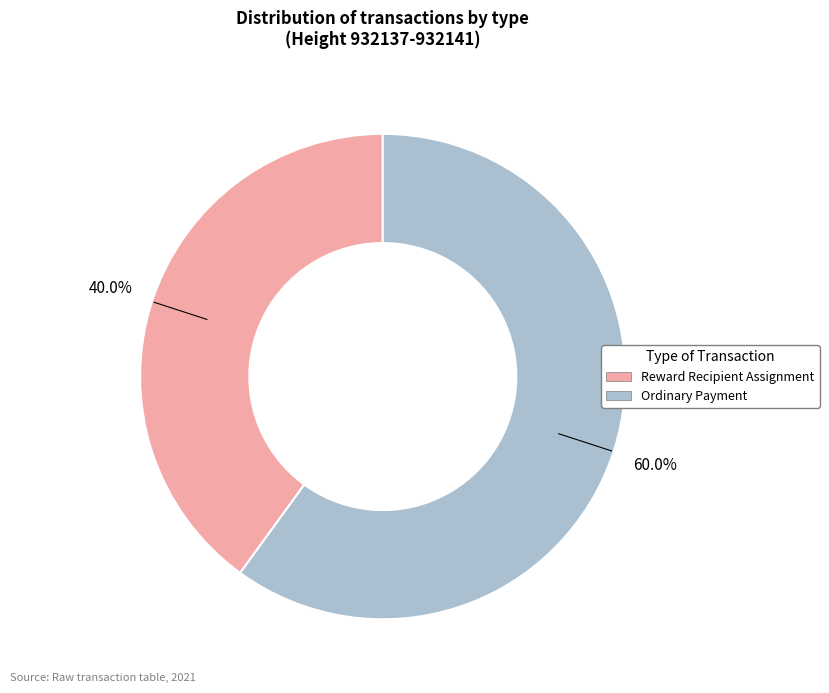

To the nearest percent, what is the difference between the Ordinary Payment and Reward Recipient Assignment slice percentages?

20%